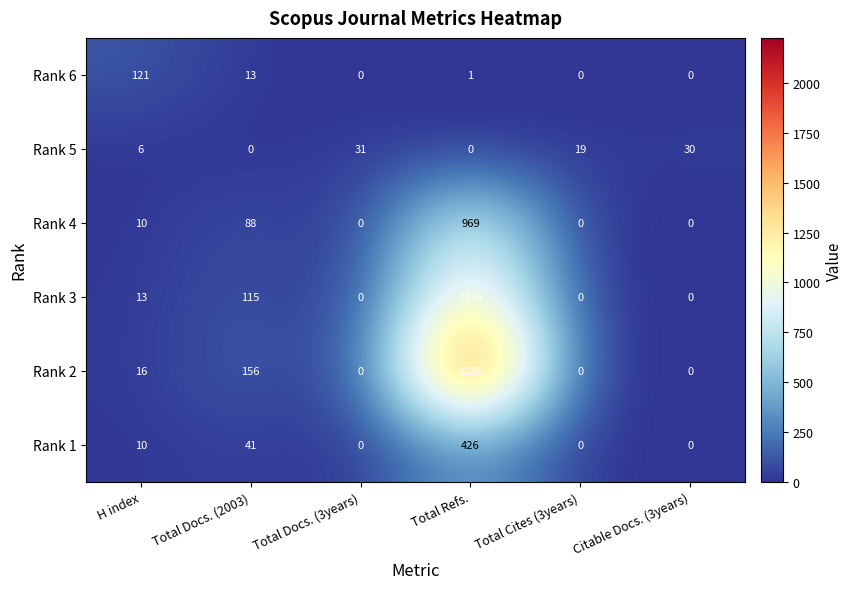

Rank the series by their maximum value, from lowest to highest.

Rank 5, Rank 6, Rank 1, Rank 4, Rank 3, Rank 2